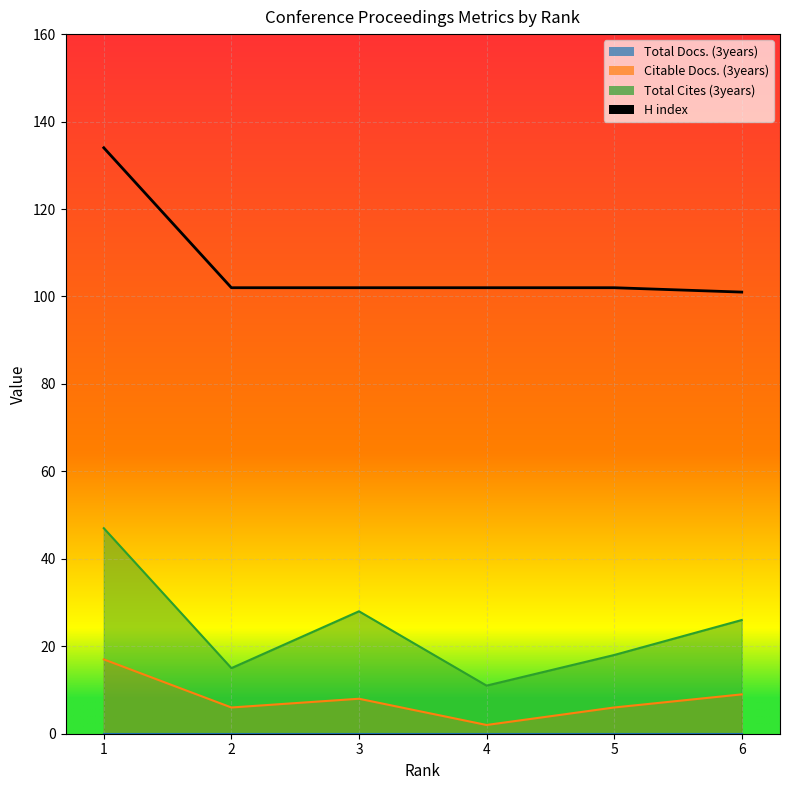

What value does the H index series have at 4, to the nearest 10?

100